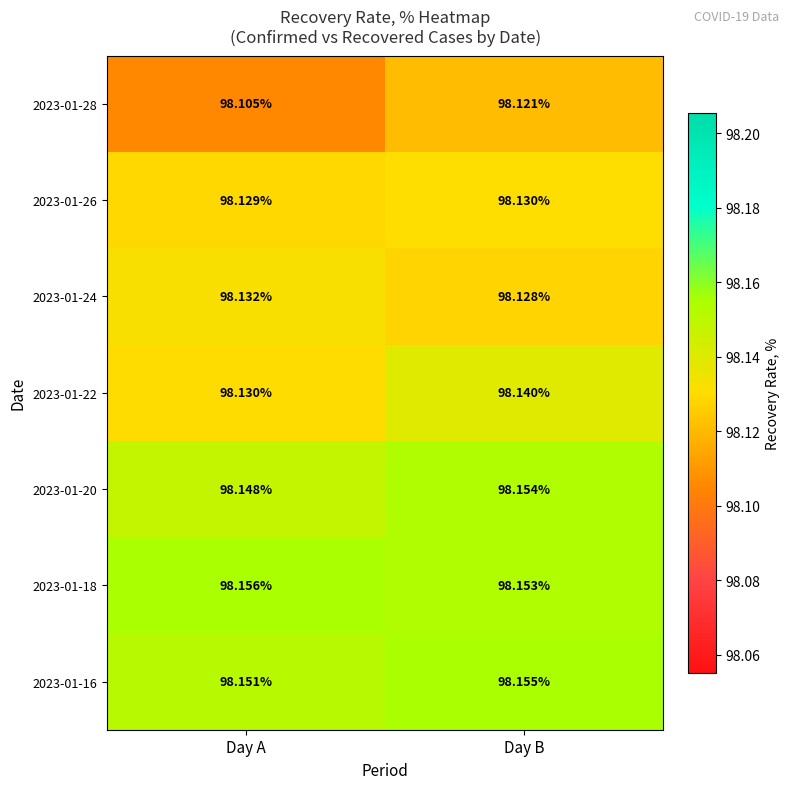

Which label corresponds to the smallest value in the chart?

Day A